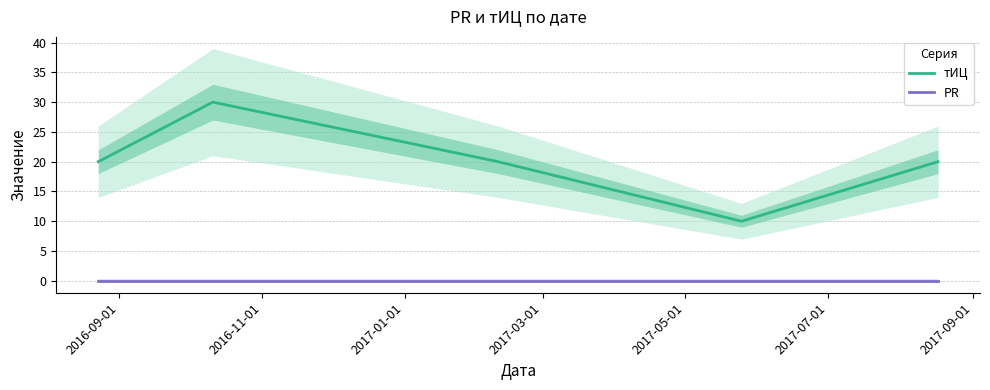

True or false: PR and тИЦ intersect in this chart.

False